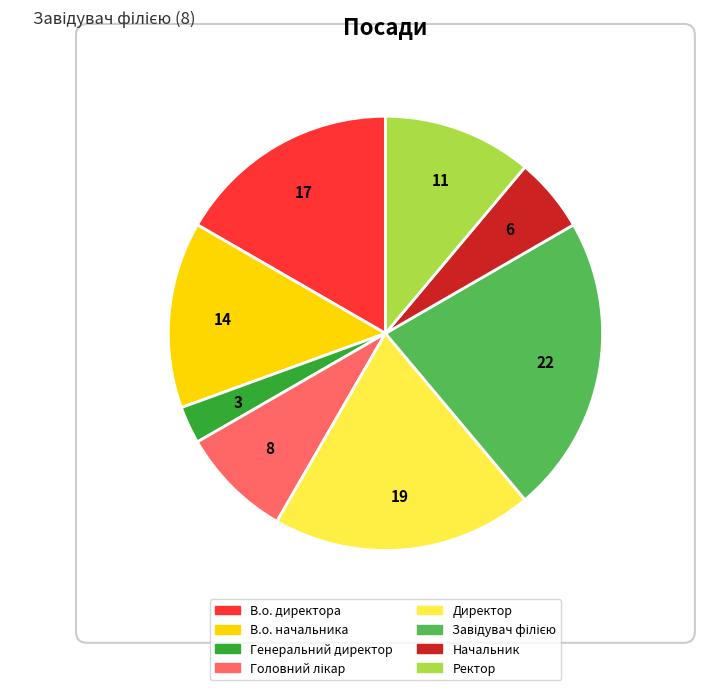

Is the sum of В.о. начальника and Ректор greater than half?

No